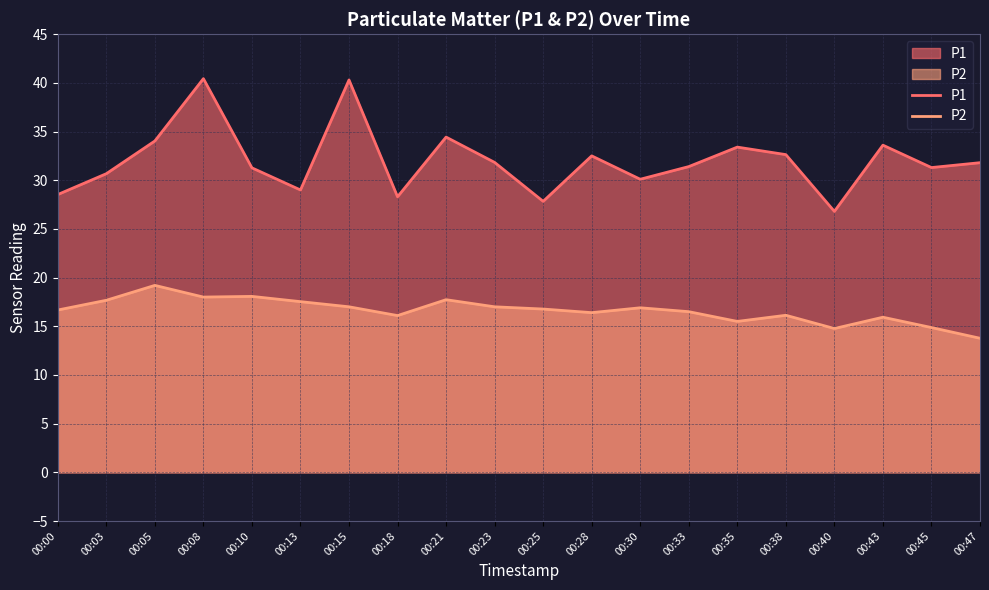

What is the sum of all P1 values?

640.1